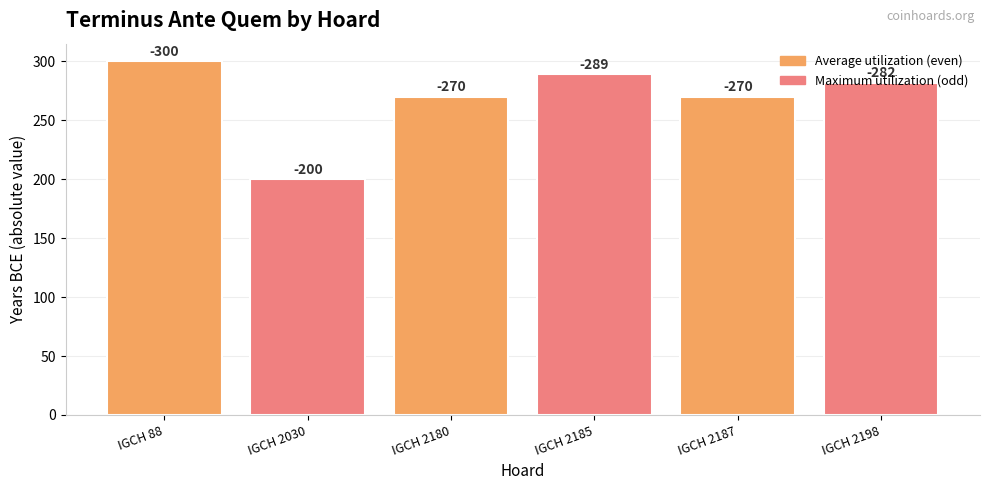

Does the chart contain any negative values?

No